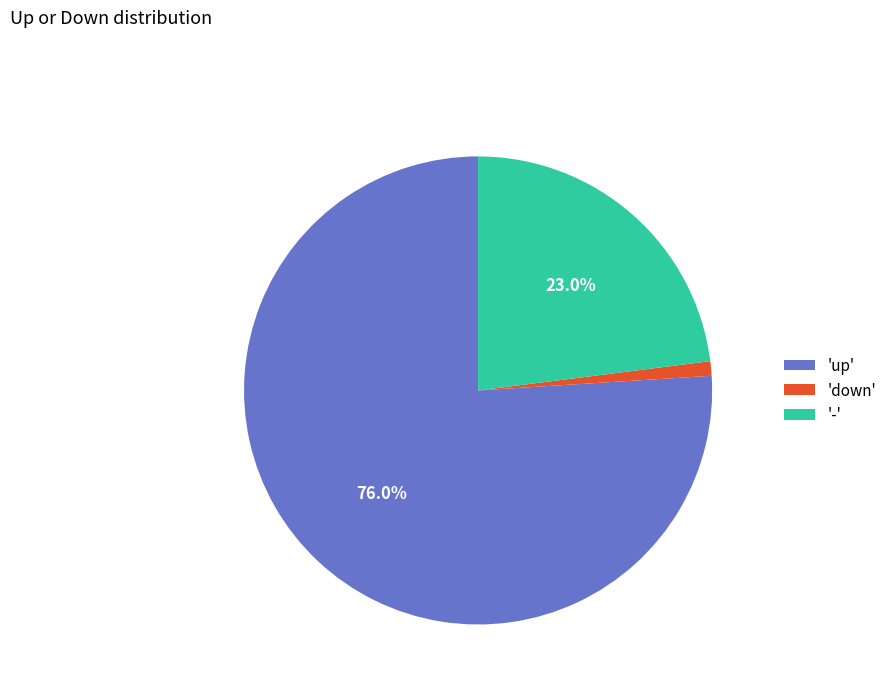

Between 'down' and '-', which is larger?

'-'